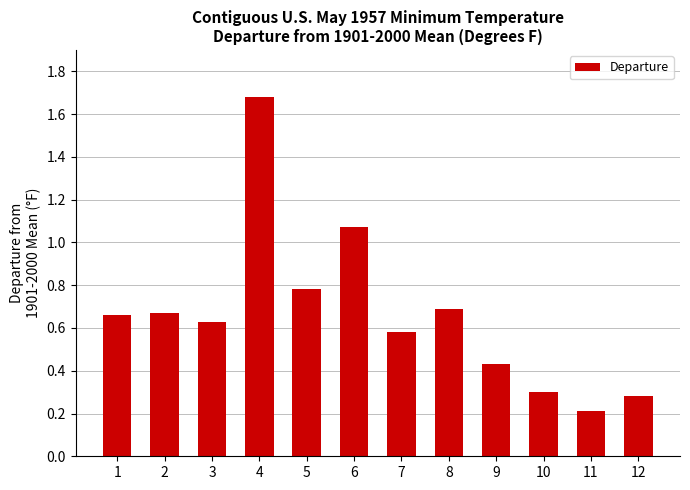

What is the sum of the values at 7 and 3?

1.2